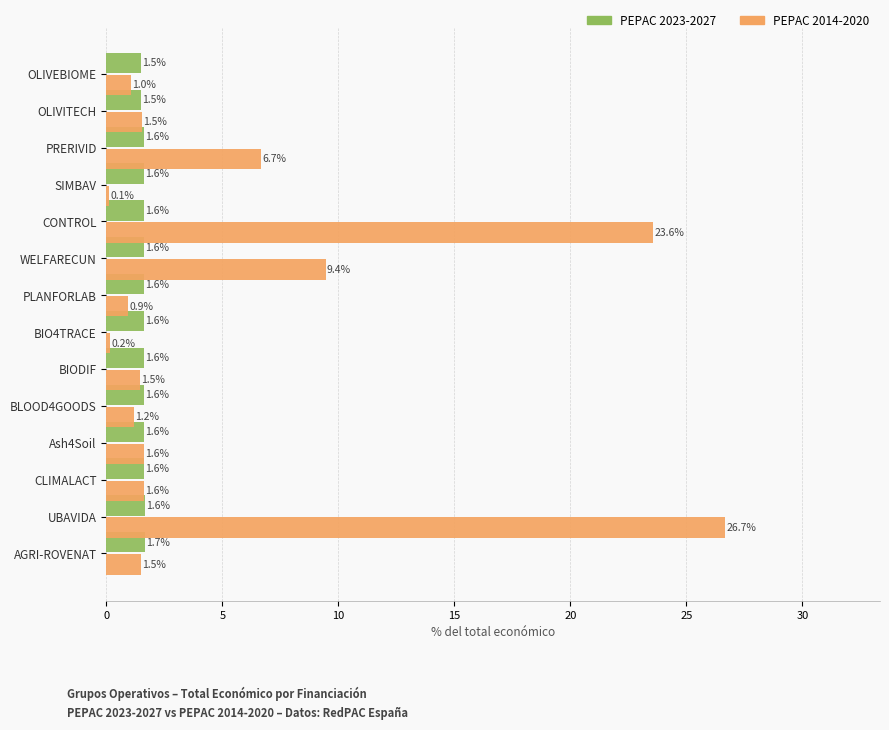

True or false: PEPAC 2023-2027 has a value of 2.7 at CLIMALACT.

False